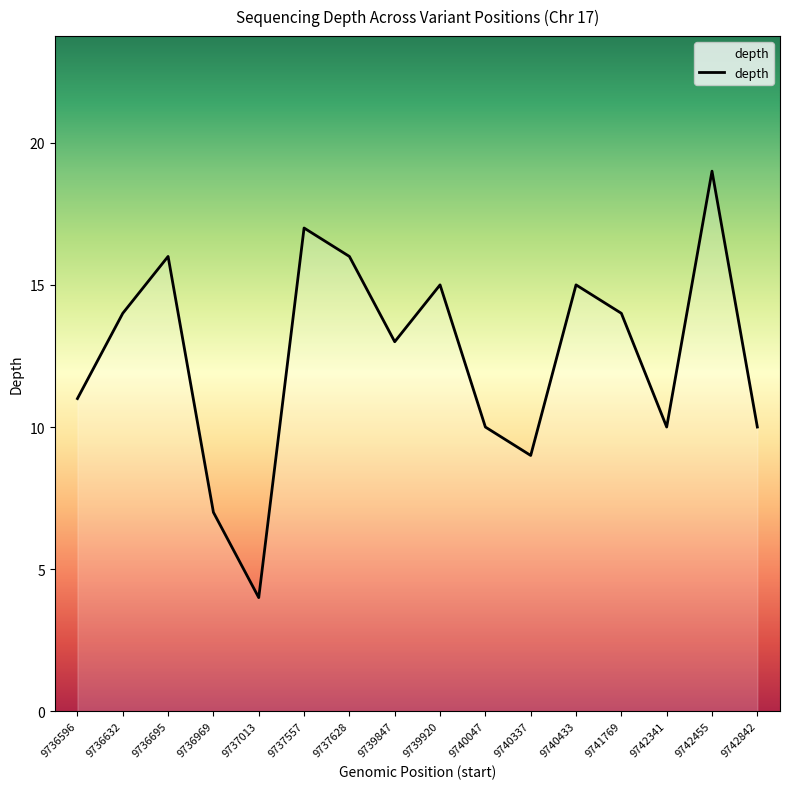

What is the change in value from 9739847 to 9742341?

-3